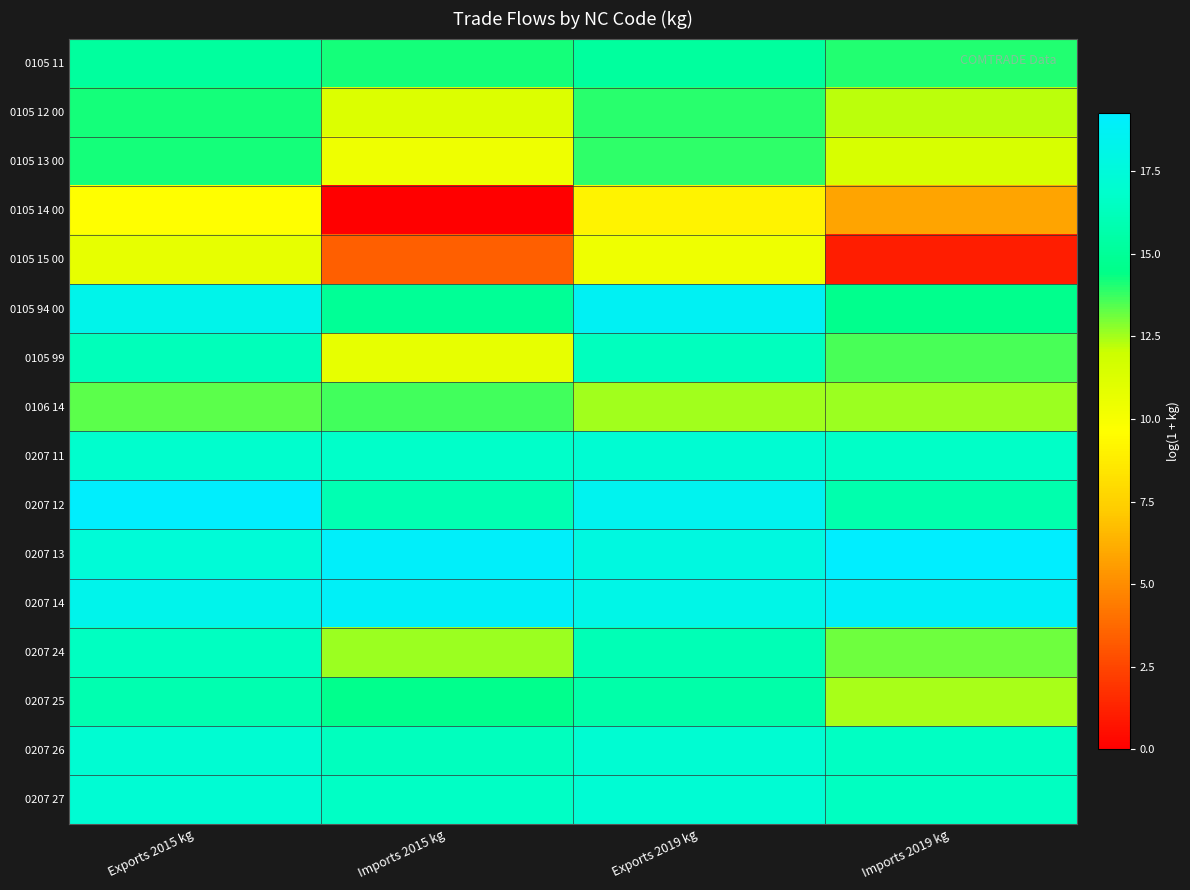

What is the spread (max minus min) of values at Imports 2019 kg?

18.2